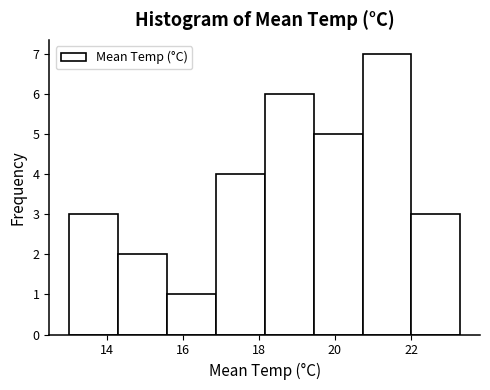

Over which range of the x-axis is the bar tallest?

20.8 to 22.0